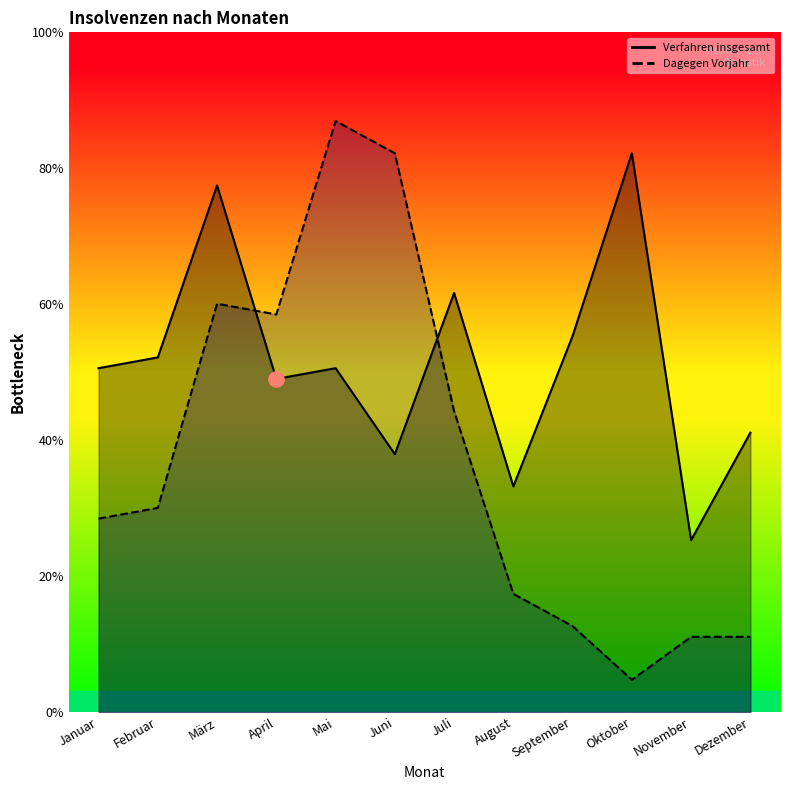

Which series reaches the minimum Y coordinate?

Dagegen Vorjahr